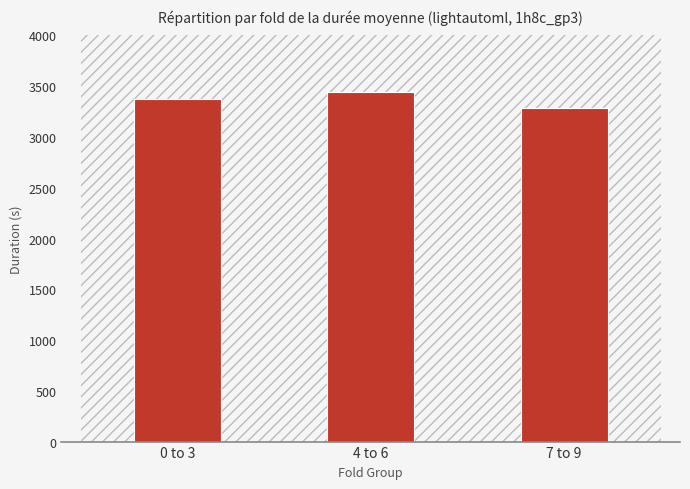

What is the maximum value shown in the chart?

3439.6